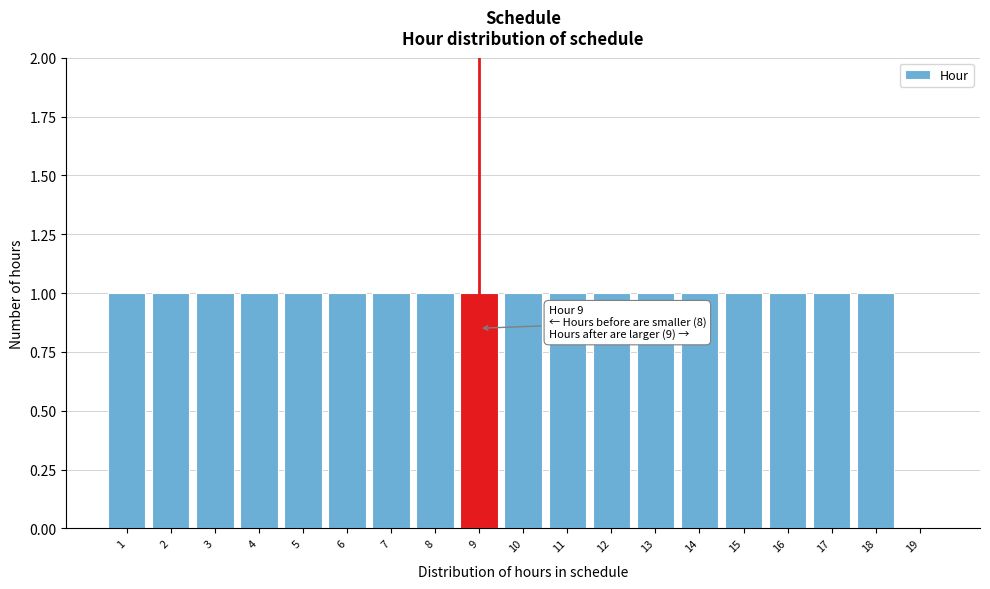

Reading right to left, extract all data points from this chart.

19=0	18=1	17=1	16=1	15=1	14=1	13=1	12=1	11=1	10=1	9=1	8=1	7=1	6=1	5=1	4=1	3=1	2=1	1=1